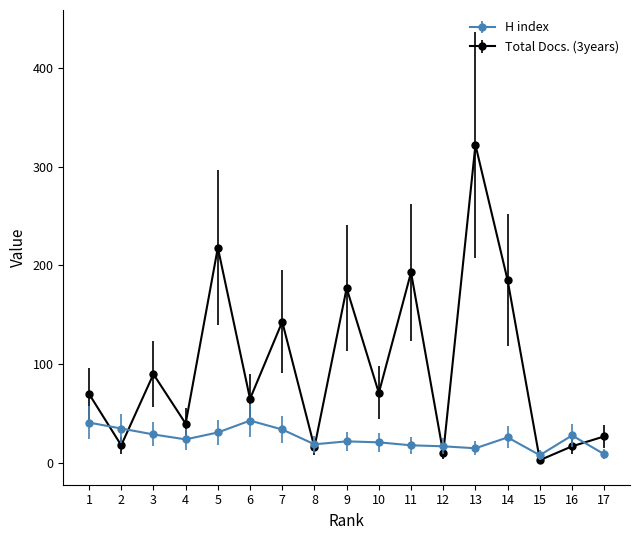

Does the chart have visible grid lines?

No